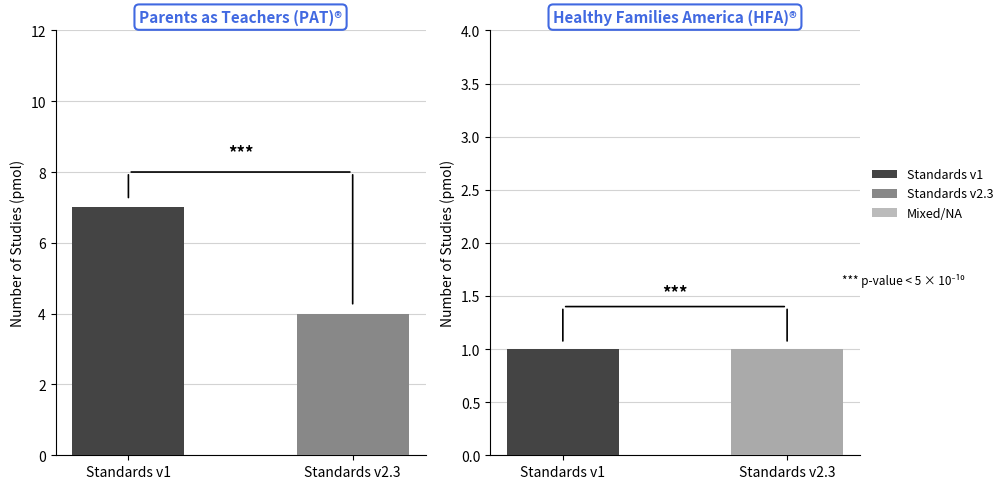

At which category does the chart reach its minimum across all series?

Standards v1